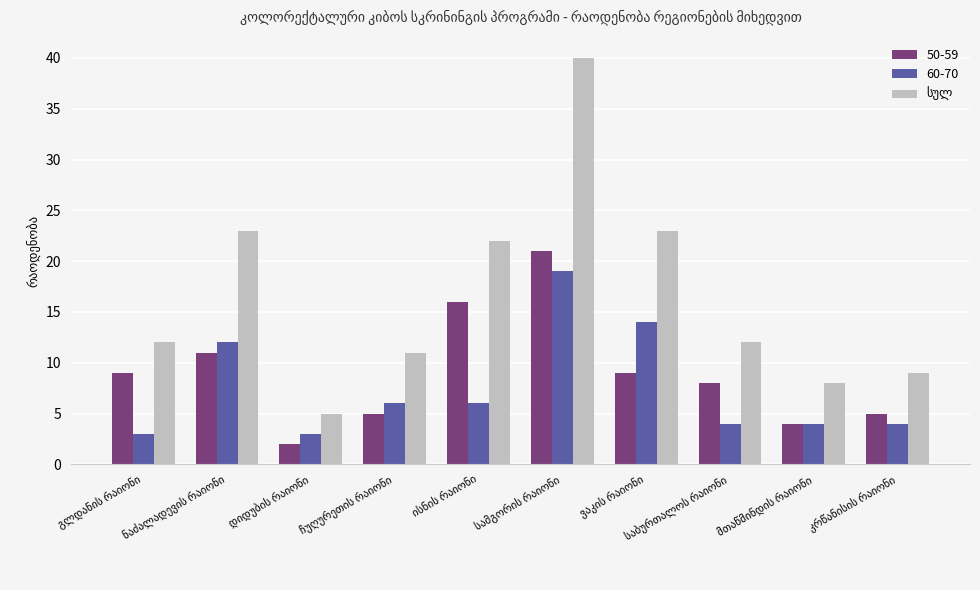

At how many categories does at least one series exceed 18?

4